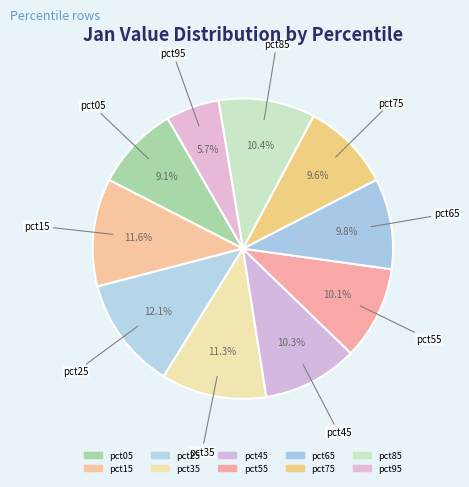

What percentage is NOT represented by pct05?

90.9%